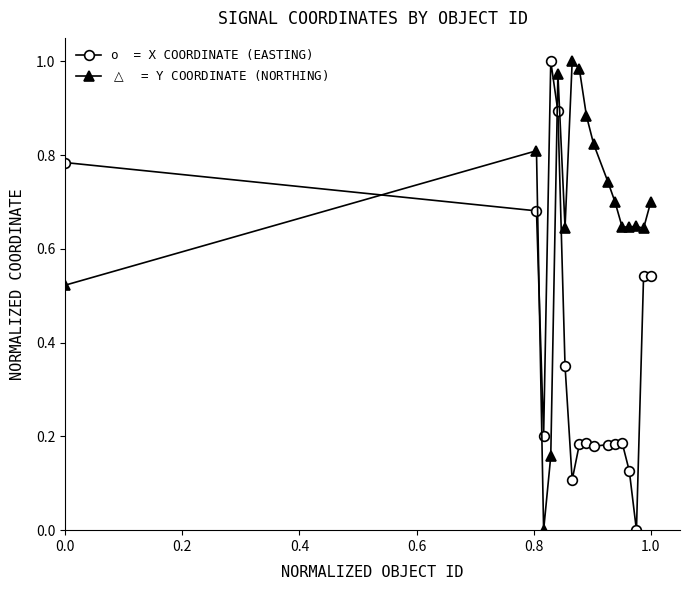

Does the chart have visible grid lines?

No